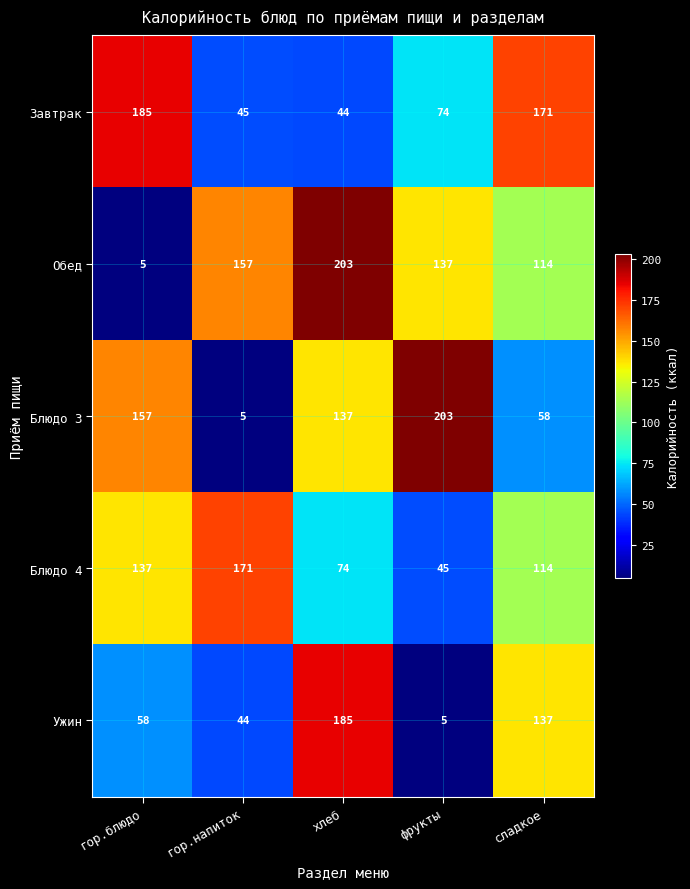

Is it true that Блюдо 3 equals 5 at гор.напиток?

True